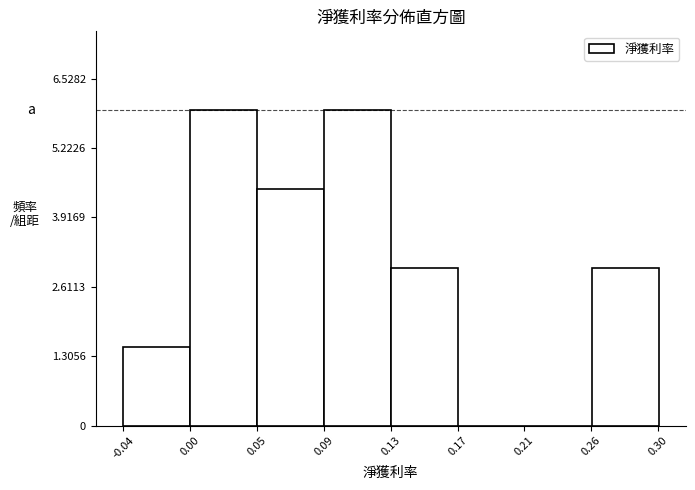

Reading left to right, extract all data points from this chart.

-0.04=1.5	0.00=5.9	0.05=4.5	0.09=5.9	0.17=3.0	0.21=0.0	0.26=0.0	0.30=3.0